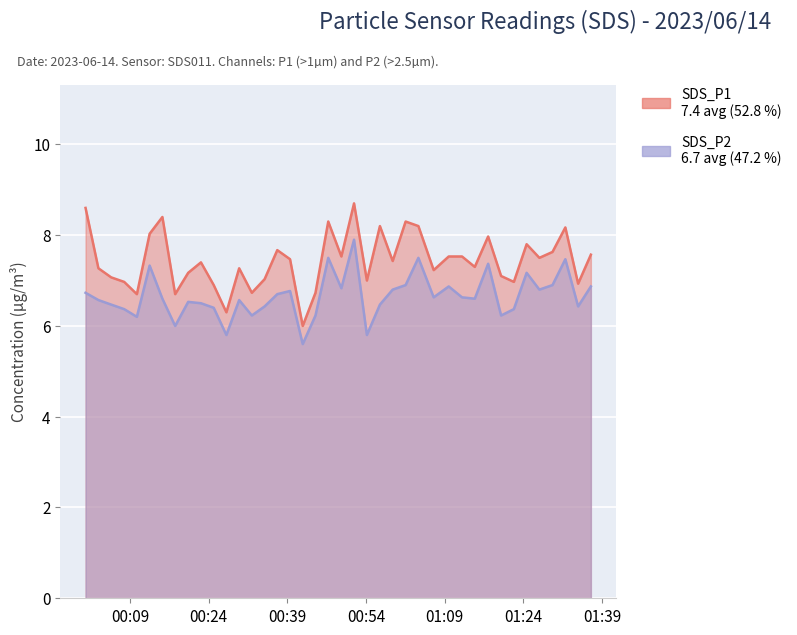

What position from the left is 01:09?

5